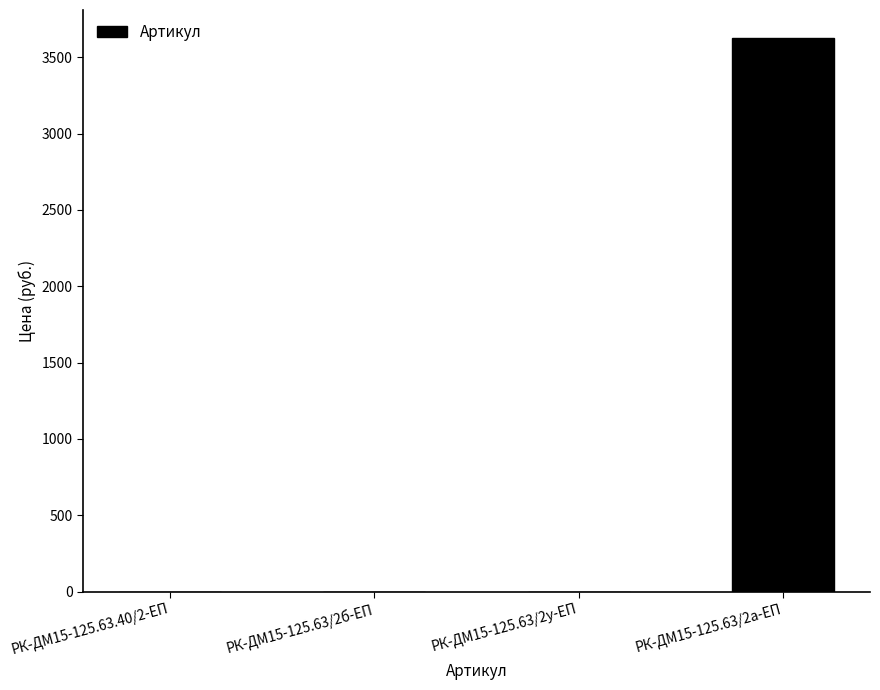

Are the bars horizontal?

No